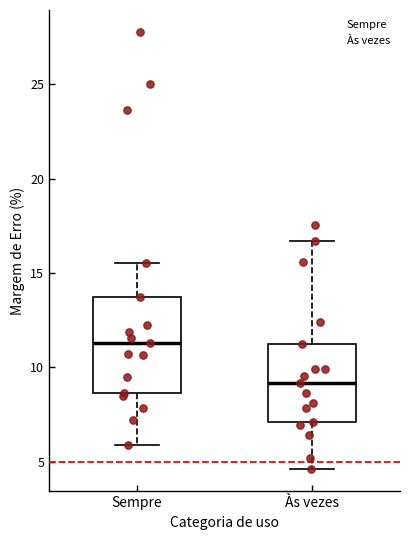

Reading left to right, transcribe this box plot: for each box, give where its median line is, the range the box spans, and where its two whiskers end, as read against the y-axis. The values are not printed on the chart, so give them approximately, as read against the axis.

Sempre: median 11.5, box 8.5 to 13.5, whiskers 6.0 to 15.5
Às vezes: median 9.0, box 7.0 to 11.0, whiskers 4.5 to 16.5